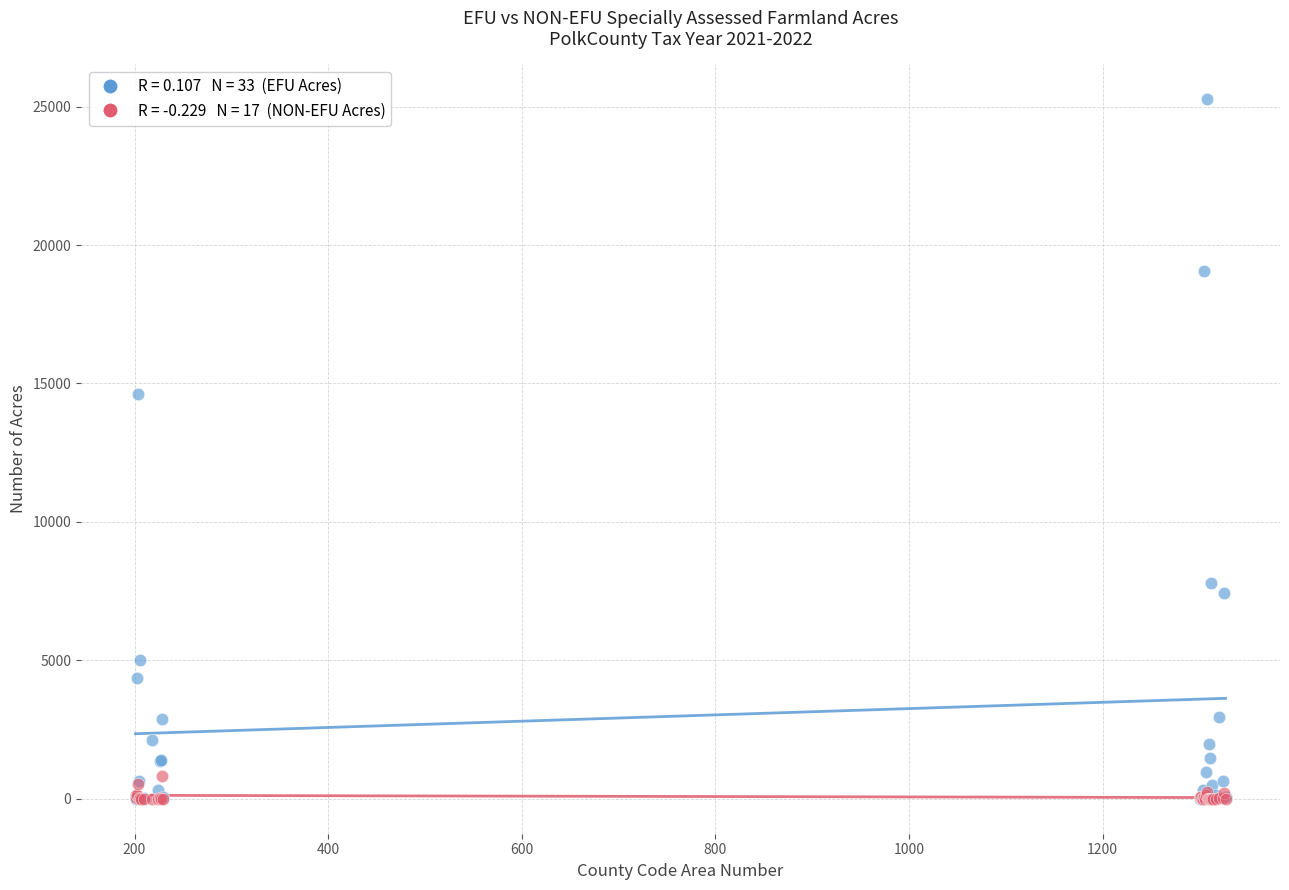

Across all series, what Y value is closest to 12633?

14627.0